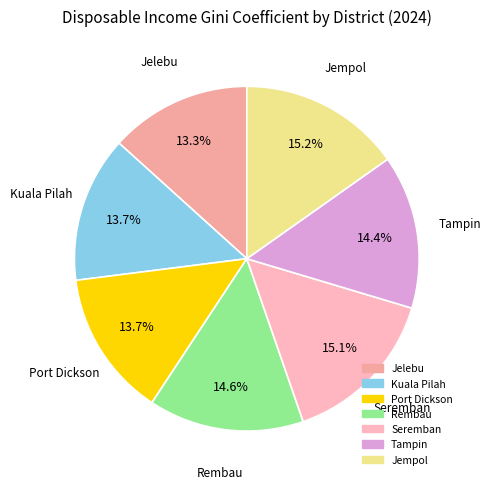

How many segments does this pie chart have?

7